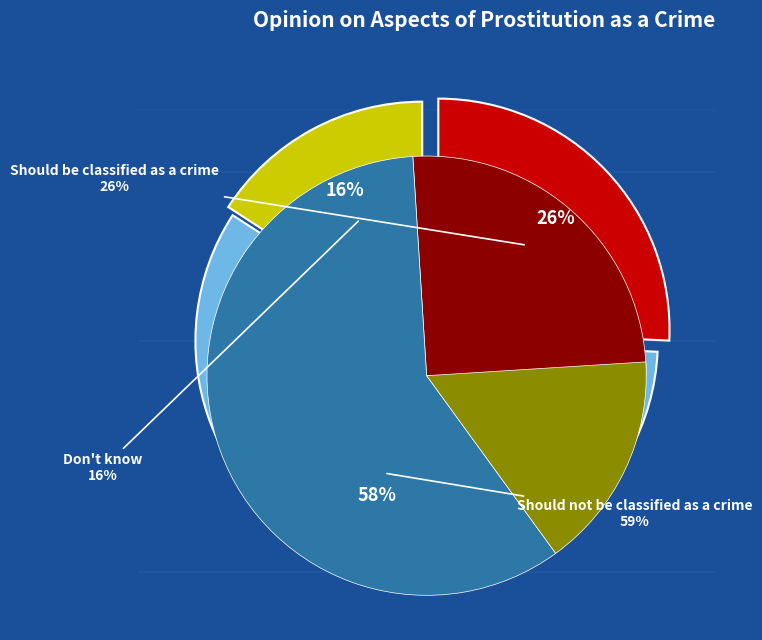

Rank the categories by value from lowest to highest.

Don't know, Should be classified as a crime, Should not be classified as a crime